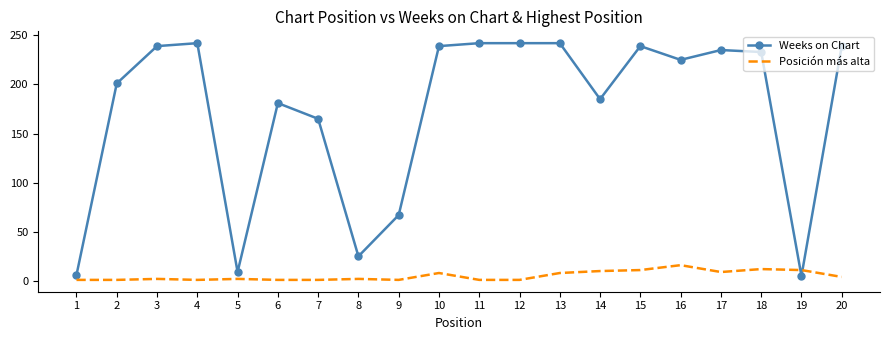

True or false: Weeks on Chart has a value of 69 at 11.

False